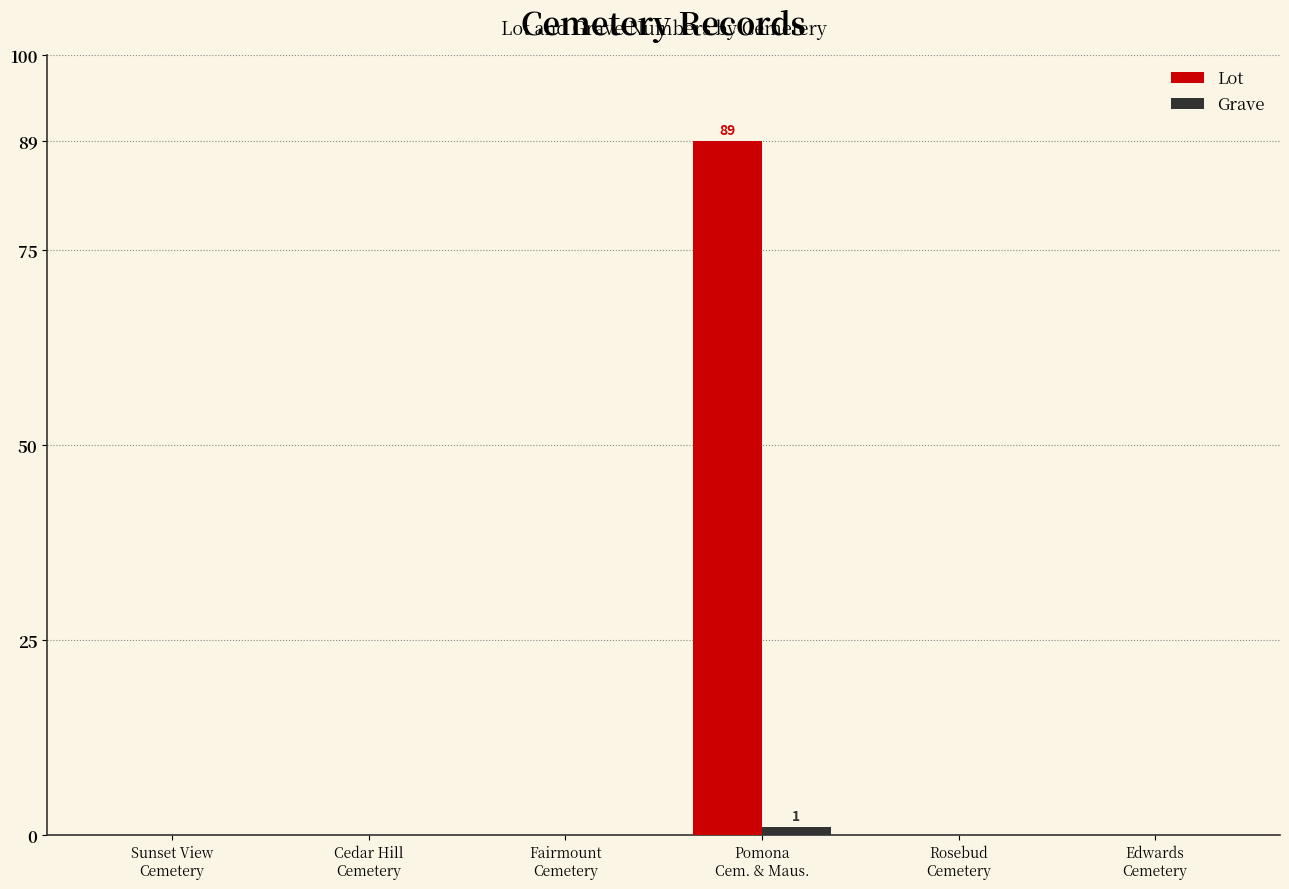

Which series has the largest total across all categories?

Lot